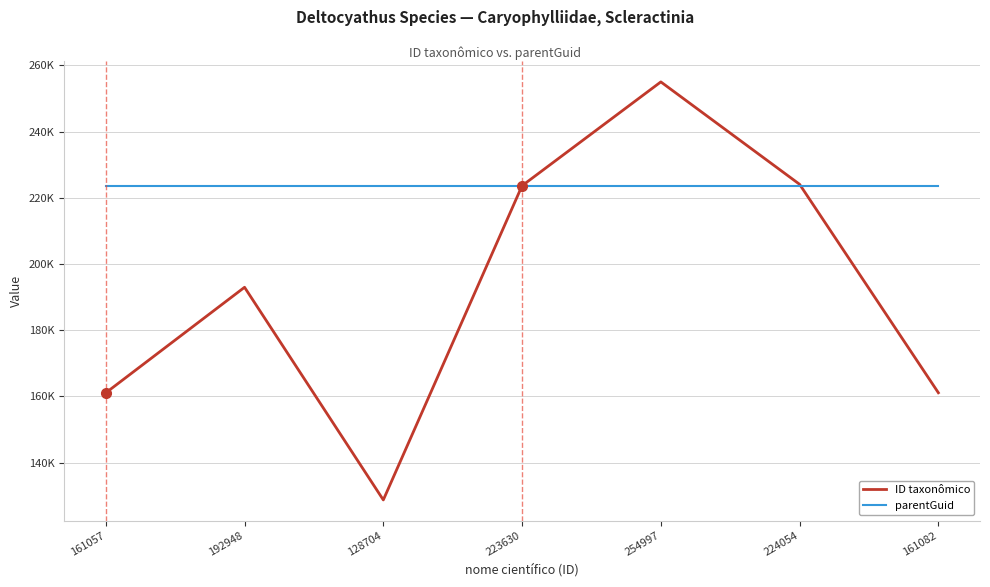

Does the chart have visible grid lines?

Yes